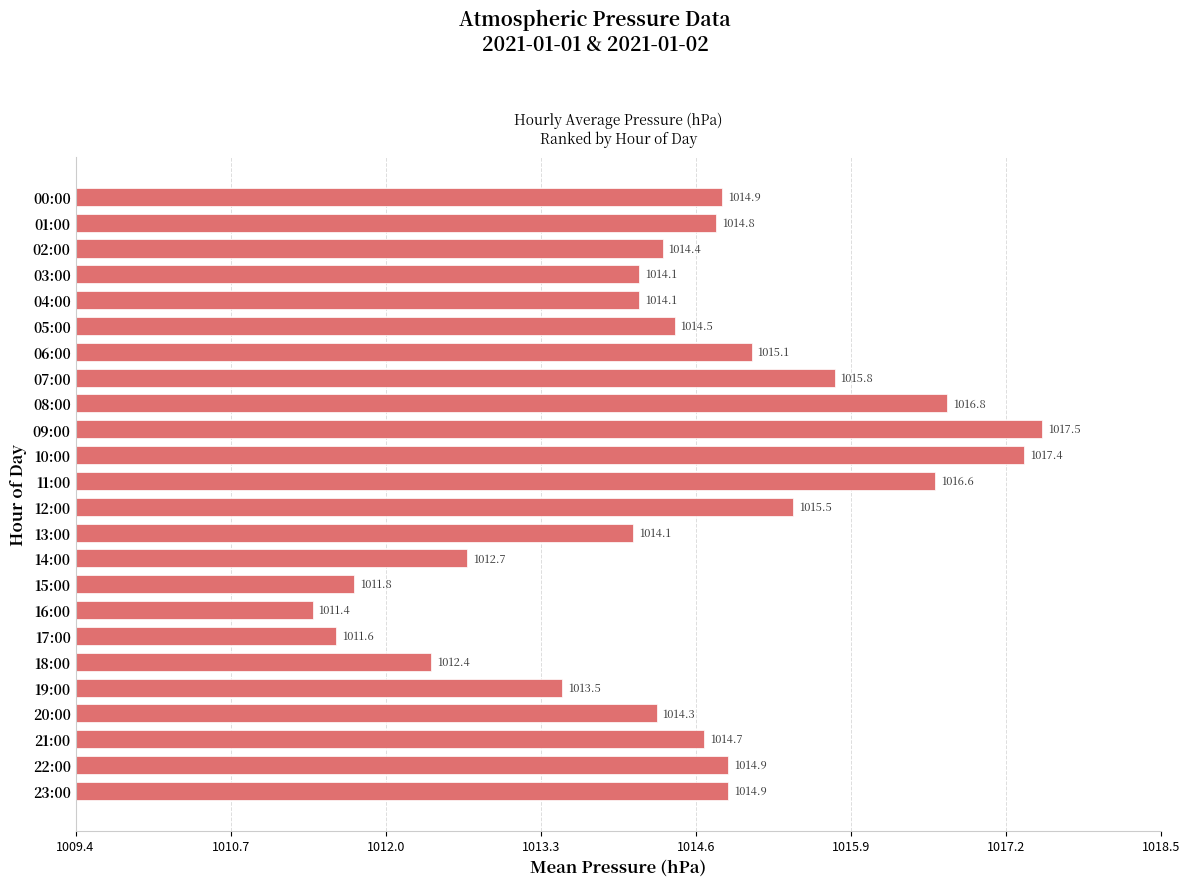

Does the chart contain stacked bars?

No